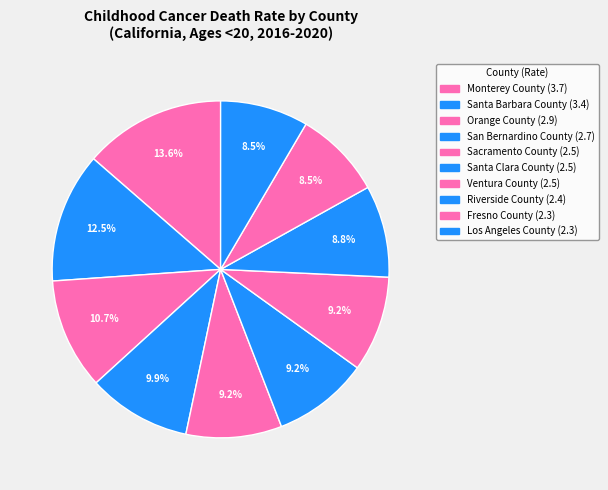

Which slice is the largest?

Monterey County